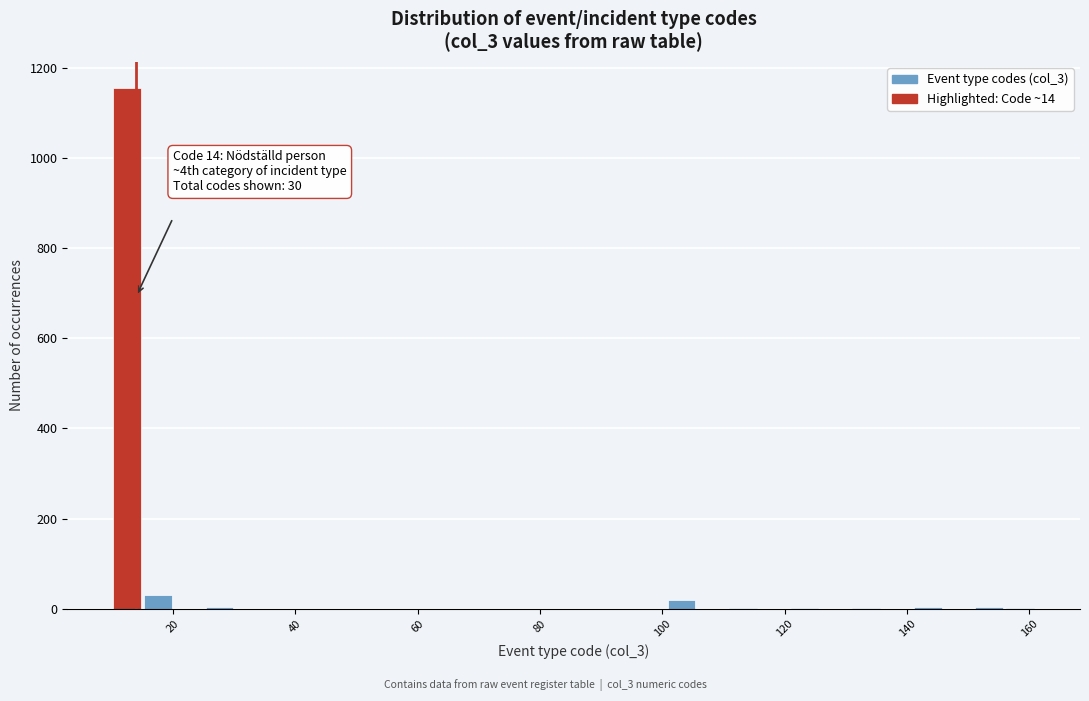

Around what value on the x-axis is the tallest bar? Give the approximate position of its centre, as read against the axis.

12